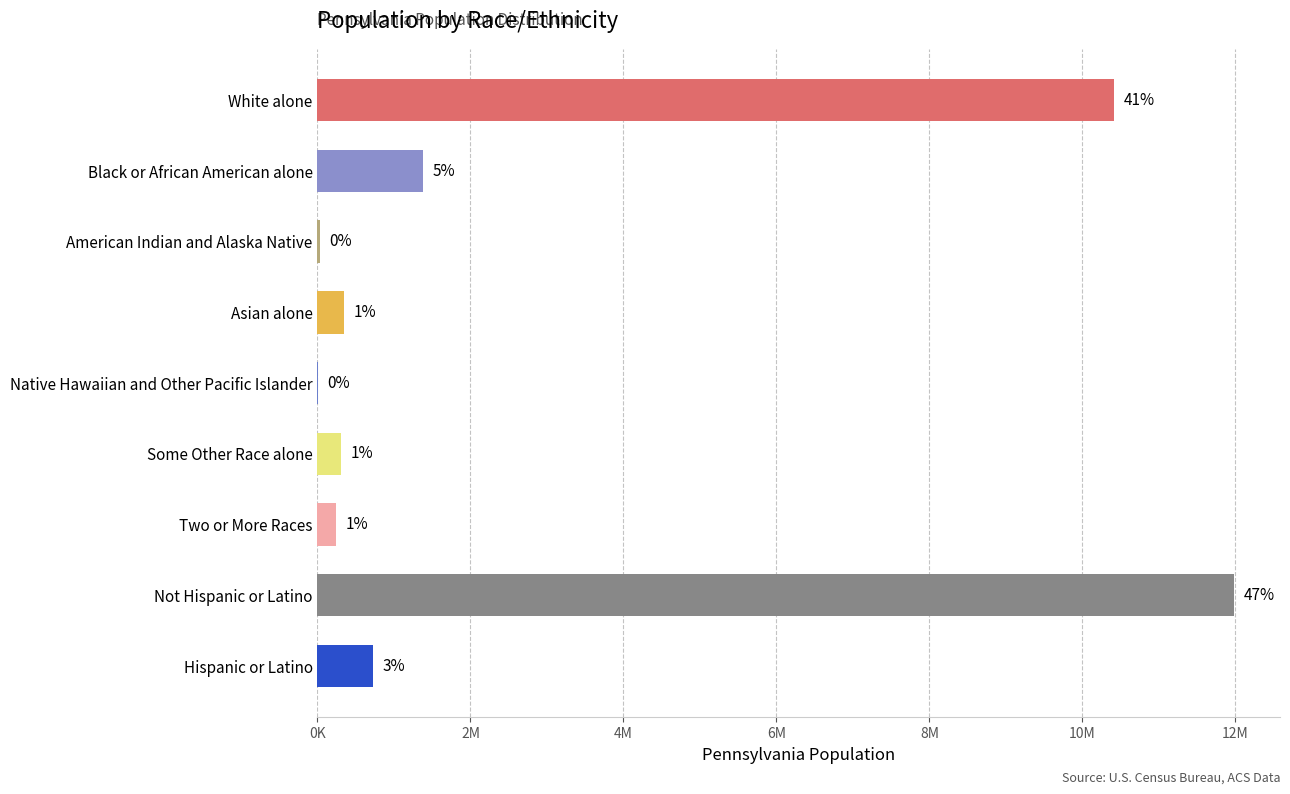

Are the bars horizontal?

Yes